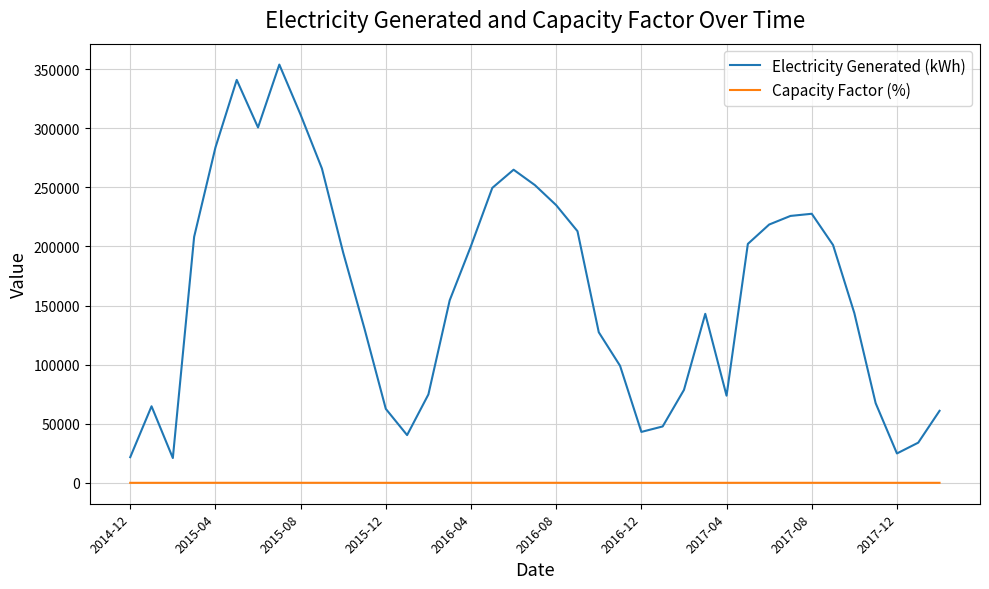

True or false: Electricity Generated (kWh) and Capacity Factor (%) intersect in this chart.

False